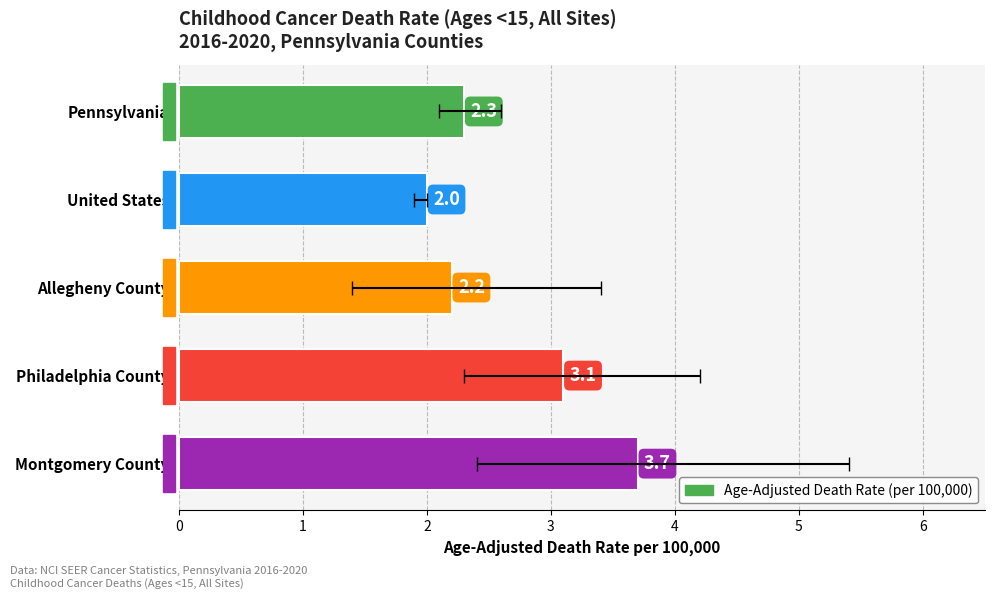

What is the average value?

2.7